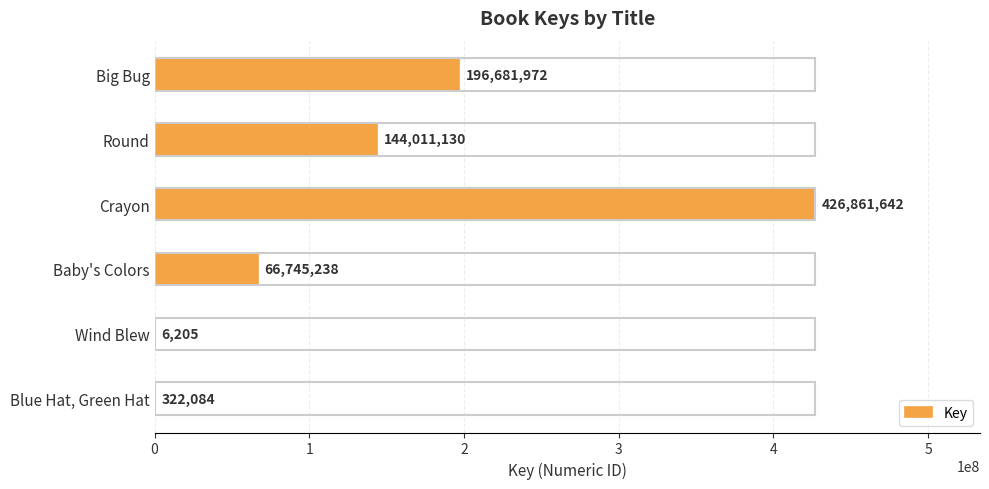

What is the greatest value displayed?

426861642